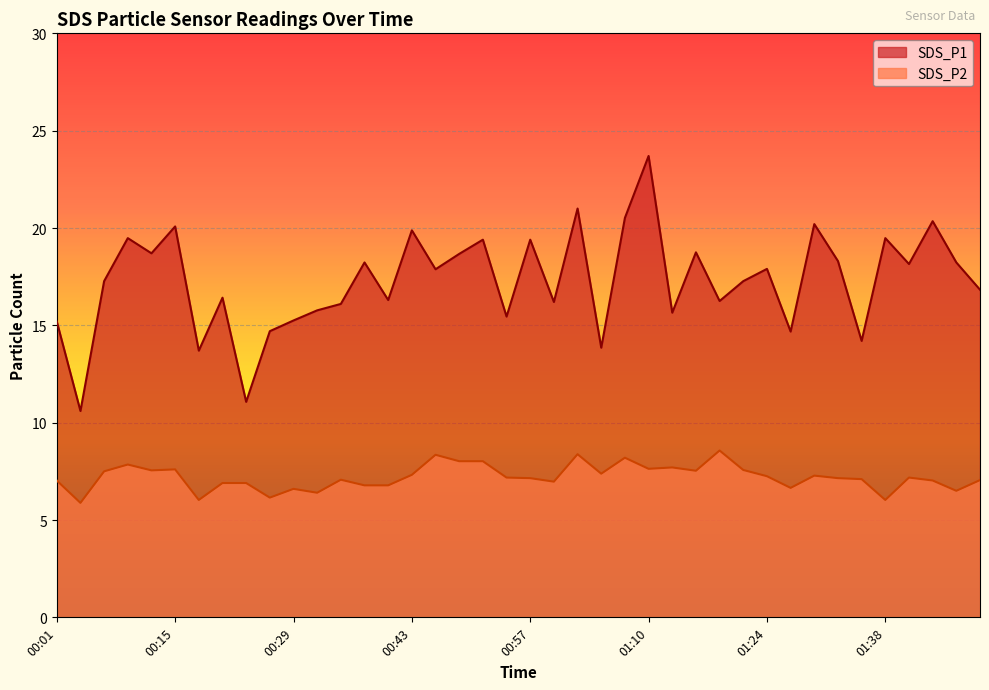

At which label is SDS_P2 closest to 7?

00:01